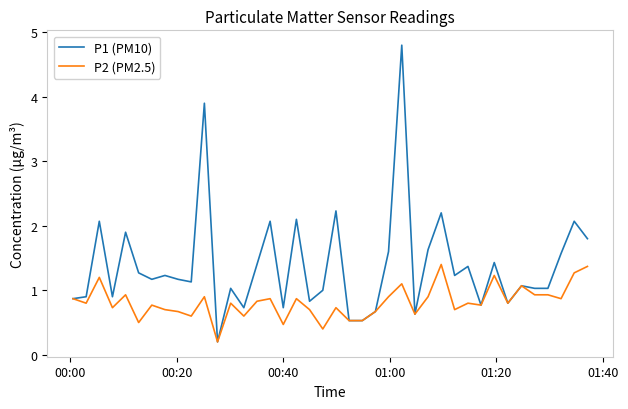

List the series in order of their overall mean, highest first.

P1 (PM10), P2 (PM2.5)